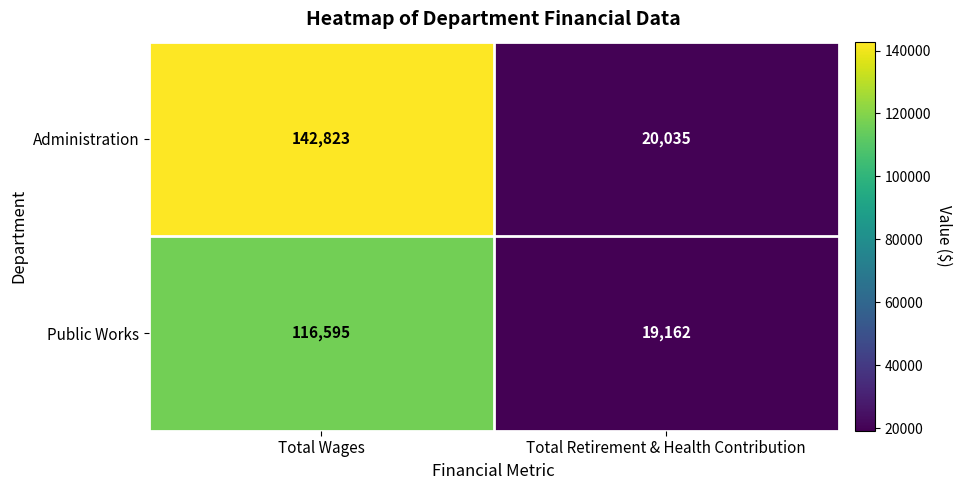

What is the difference between the maximum and minimum values in the Administration series?

122788